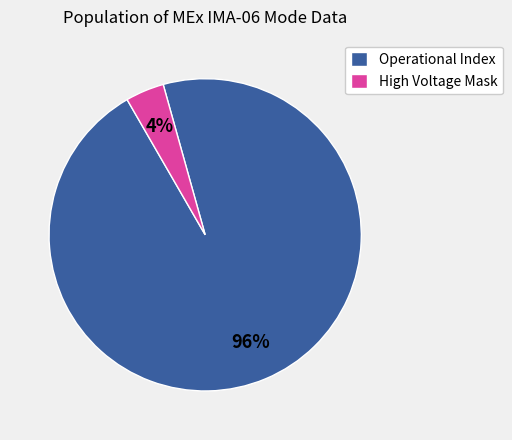

Is it true that Operational Index is 85% of the pie?

False